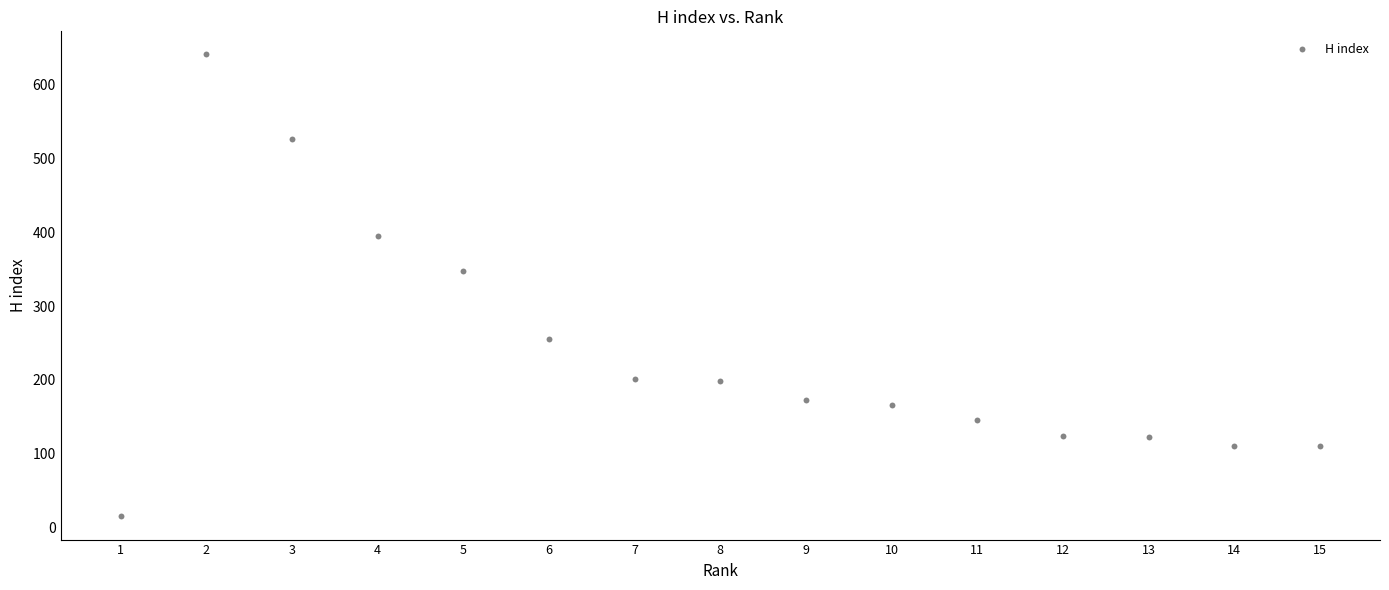

What is the range of Y values (max minus min)?

626